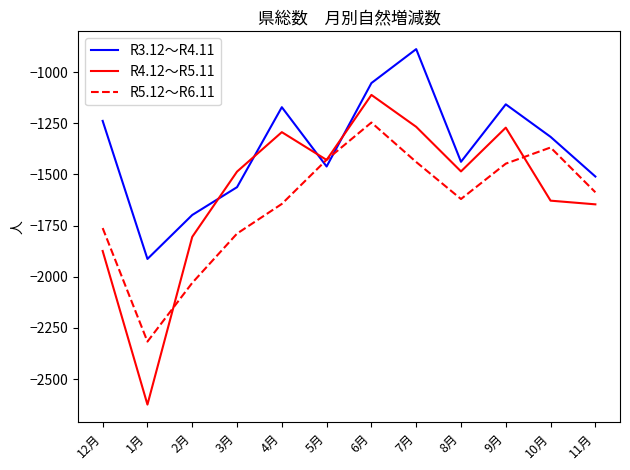

Which series has the widest spread of values?

R4.12～R5.11